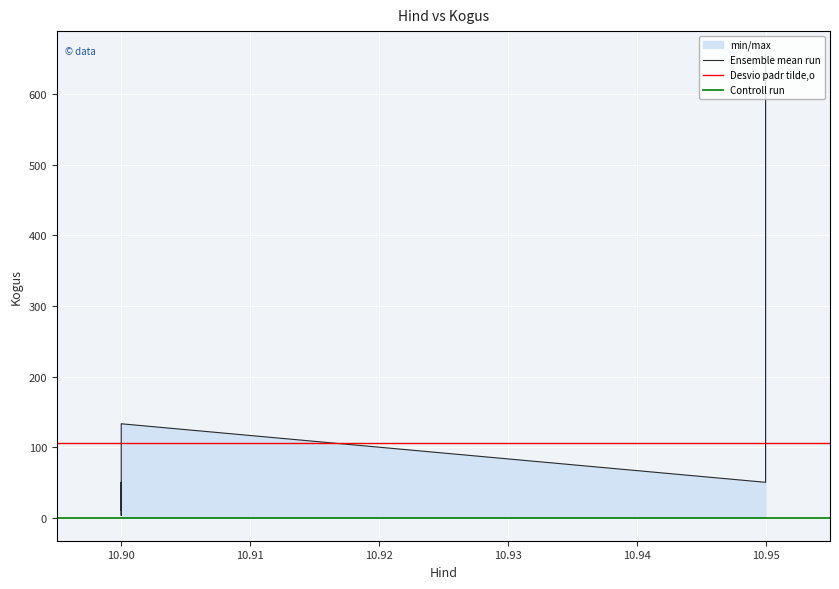

Where is the first local maximum?

10.9